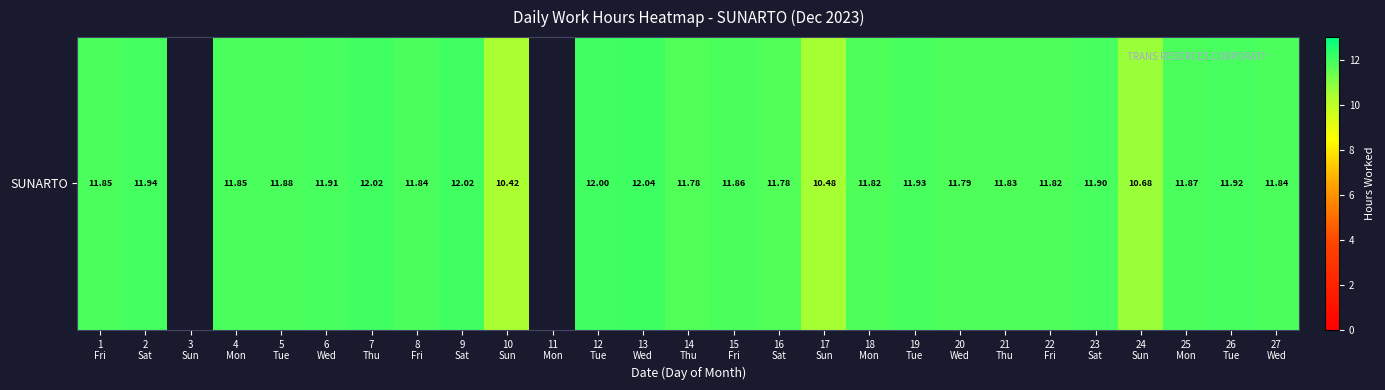

What is the change in value from 9
Sat to 14
Thu?

-0.2